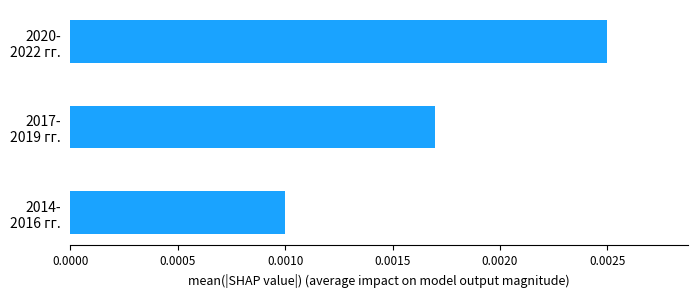

Rank the categories by value from highest to lowest.

2020-
2022 гг., 2017-
2019 гг., 2014-
2016 гг.